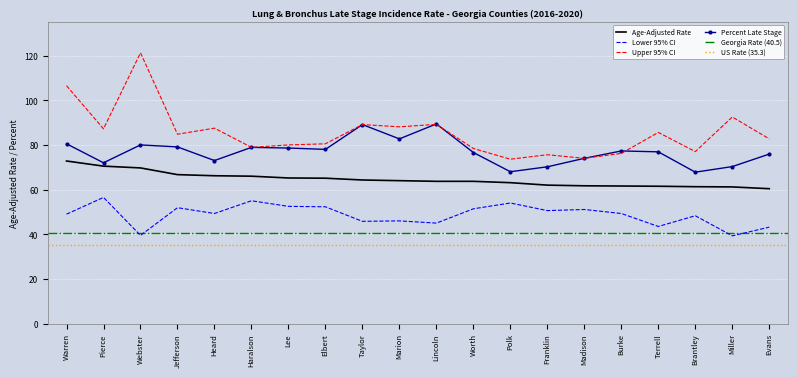

Is the value of Age-Adjusted Rate at Warren greater than the value of Percent Late Stage at Jefferson?

No